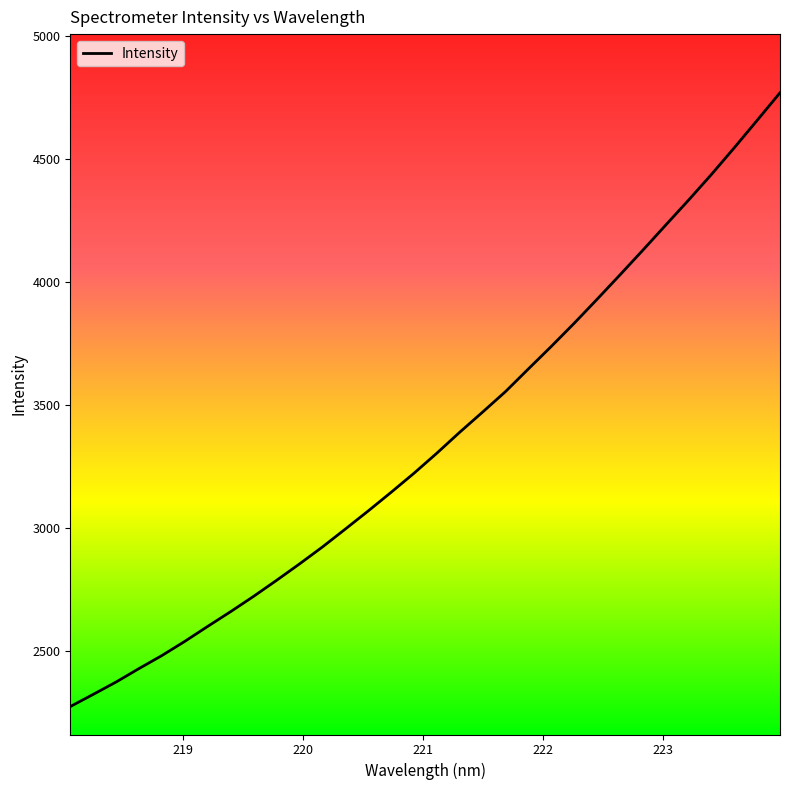

What is the difference between the maximum and minimum values?

2497.1